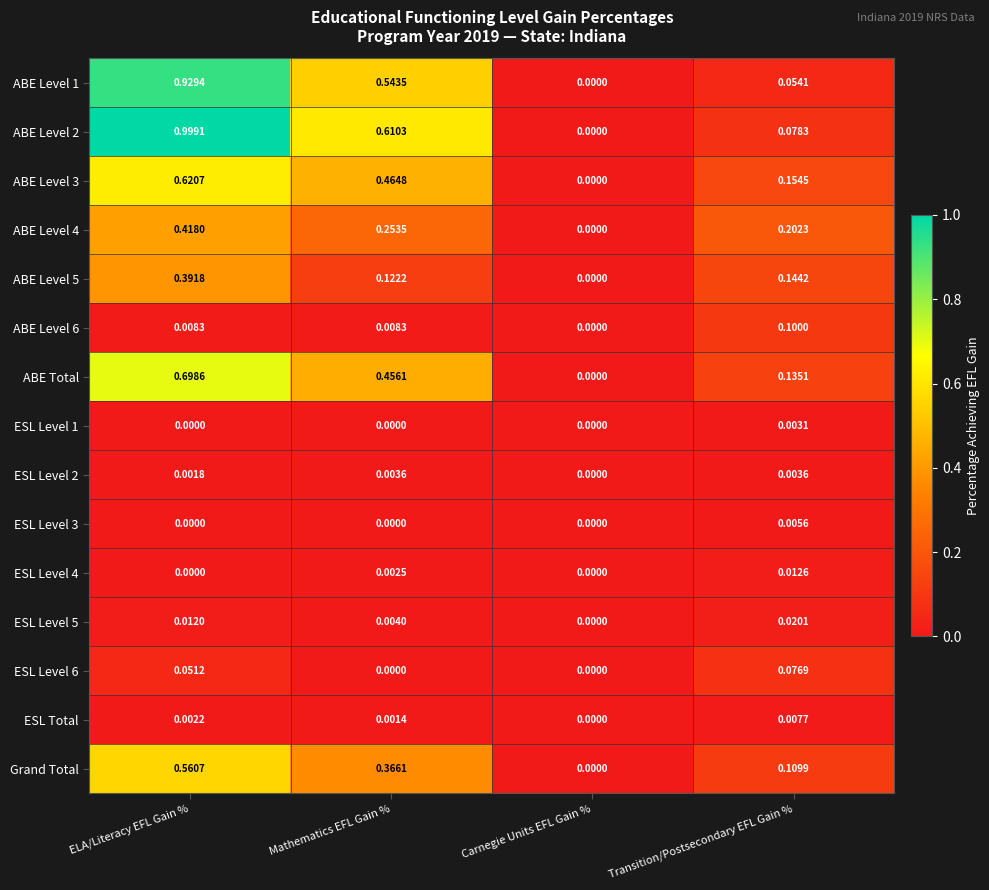

Where is ESL Level 2 nearest to the value 0?

Carnegie Units EFL Gain %